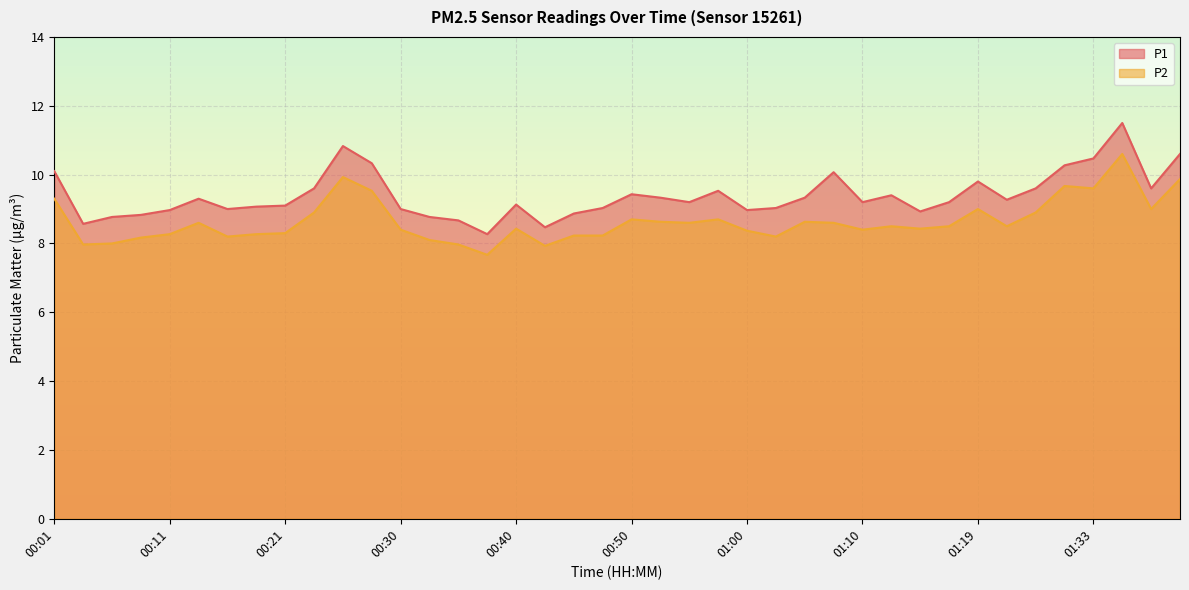

True or false: P1 has a value of 9.0 at 00:47.

True